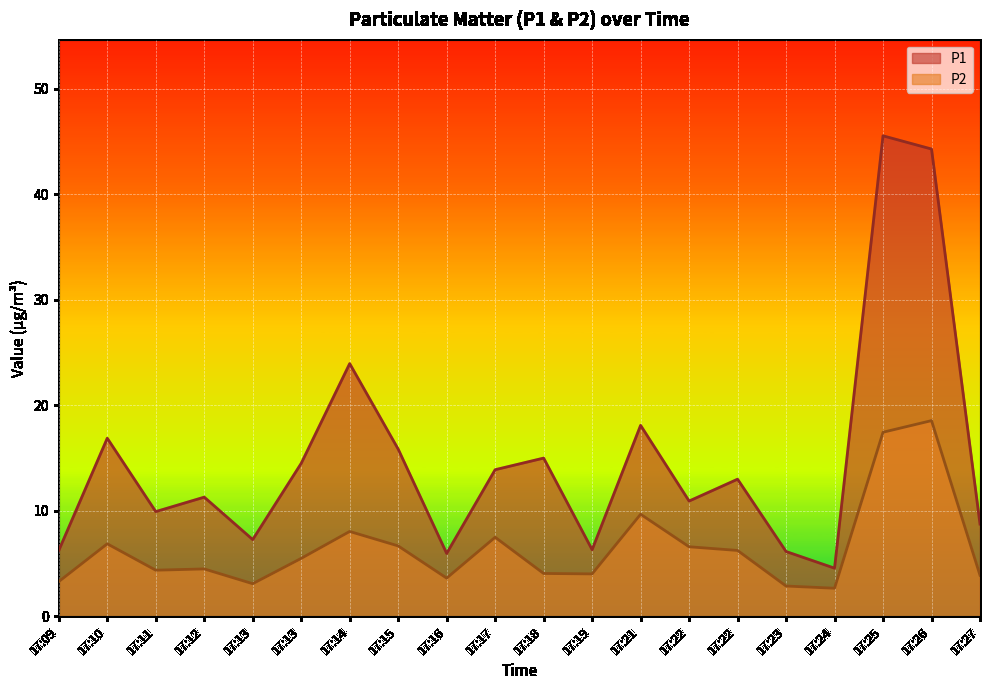

Rank the series at 17:15 from lowest to highest value.

P2, P1